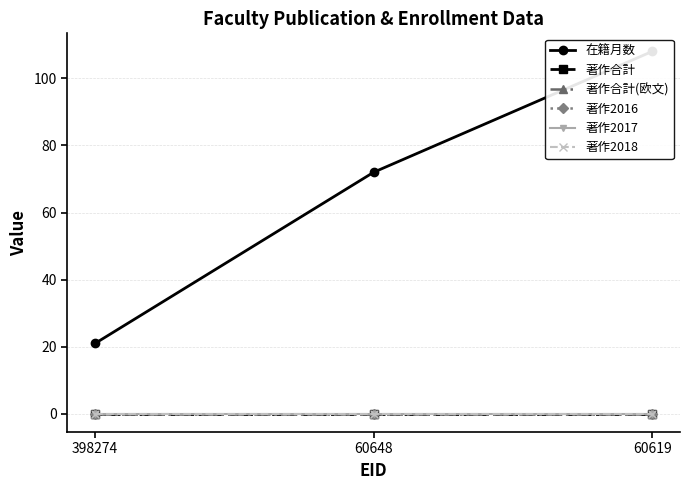

Which series has the largest total across all categories?

在籍月数